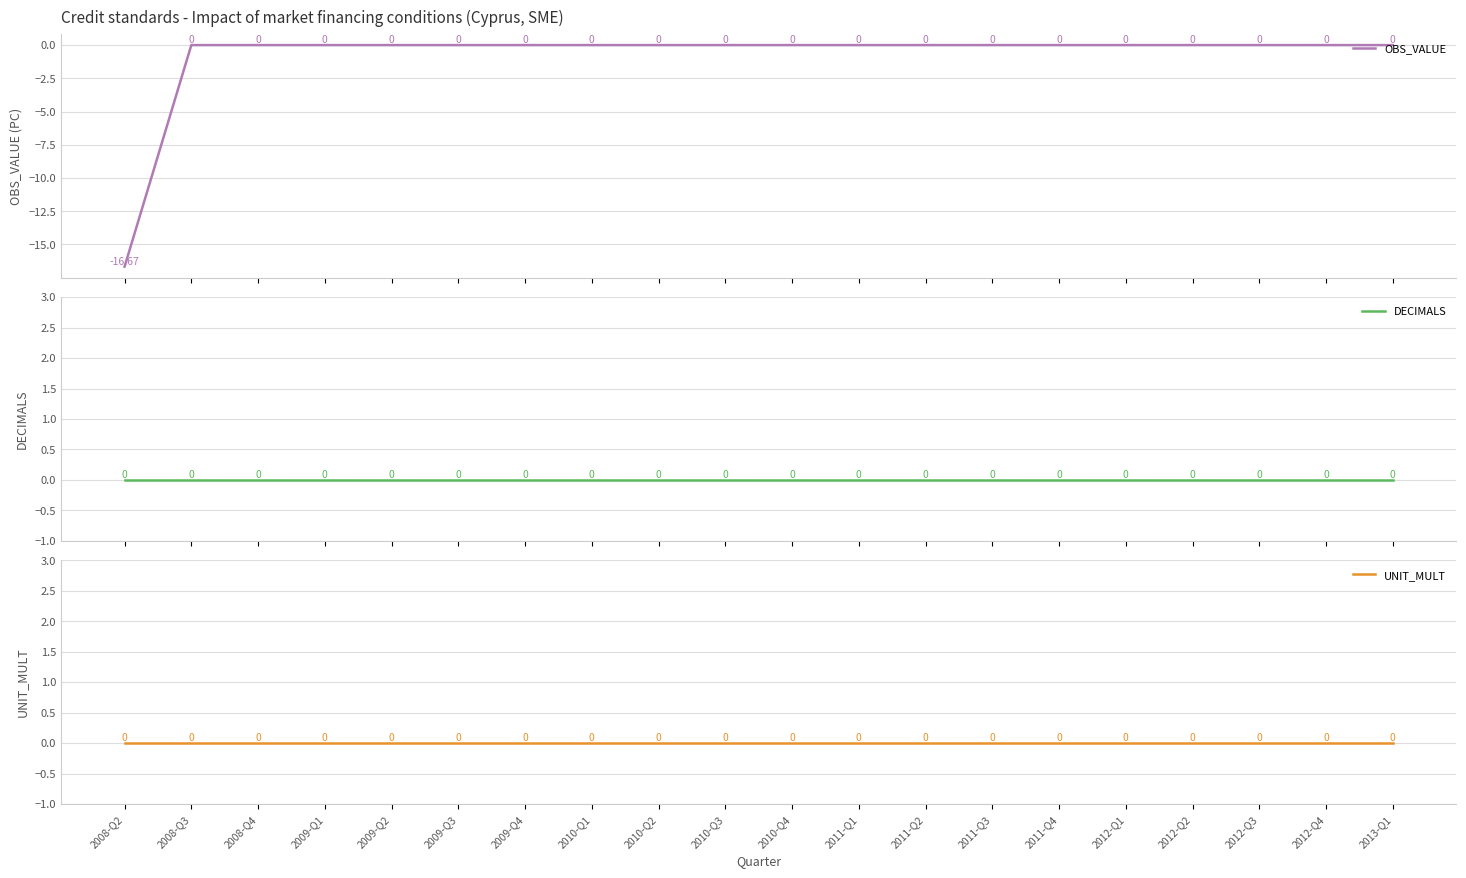

True or false: DECIMALS and OBS_VALUE cross at least once.

False